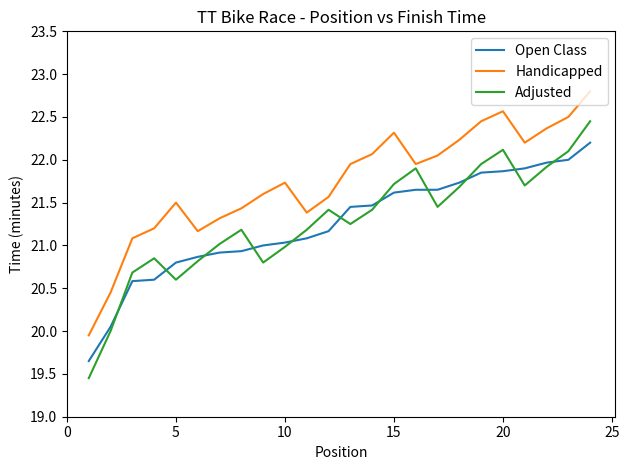

How many lines are shown in the chart?

3